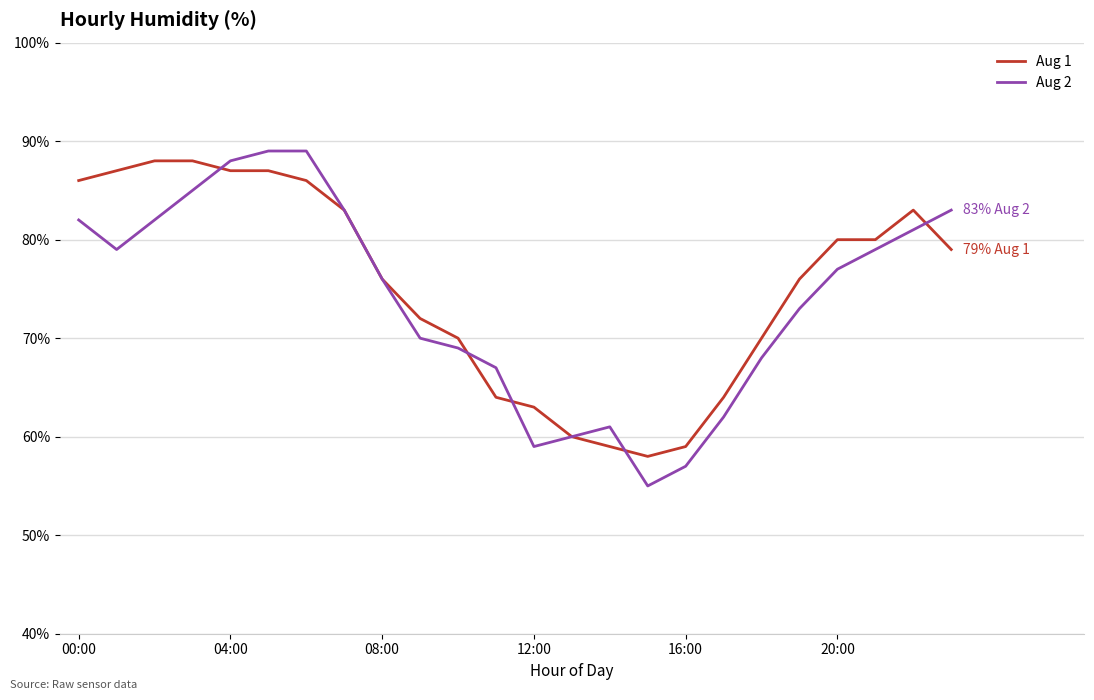

True or false: Aug 2 has more than 0 points higher than both neighbors.

True